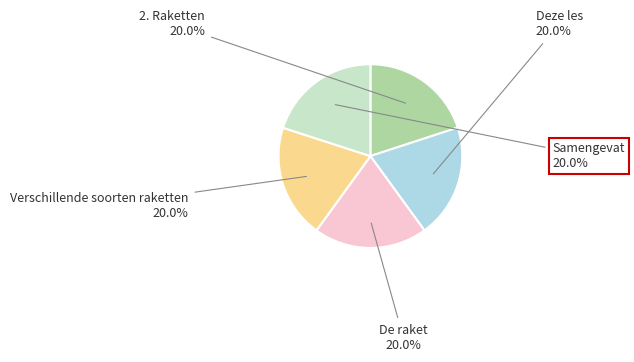

What percentage is NOT represented by Samengevat?

80.0%